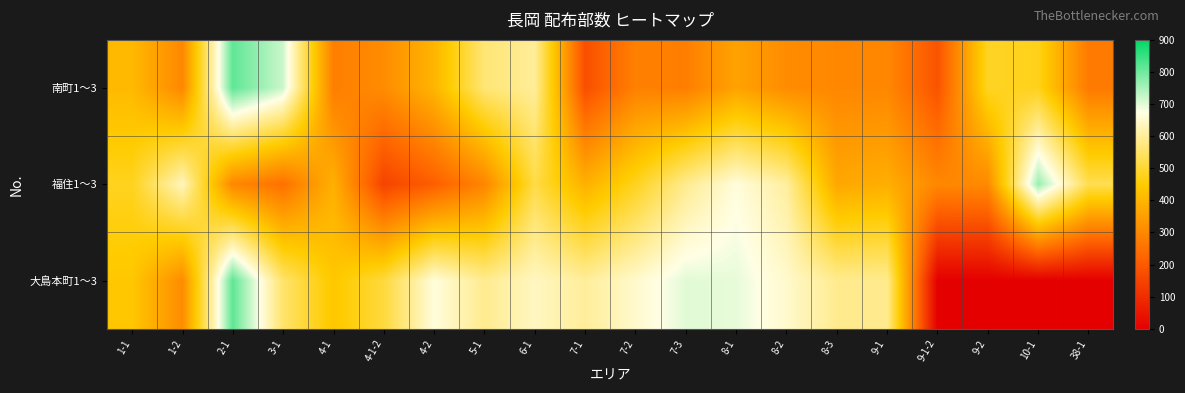

How many data points does each series have?

20